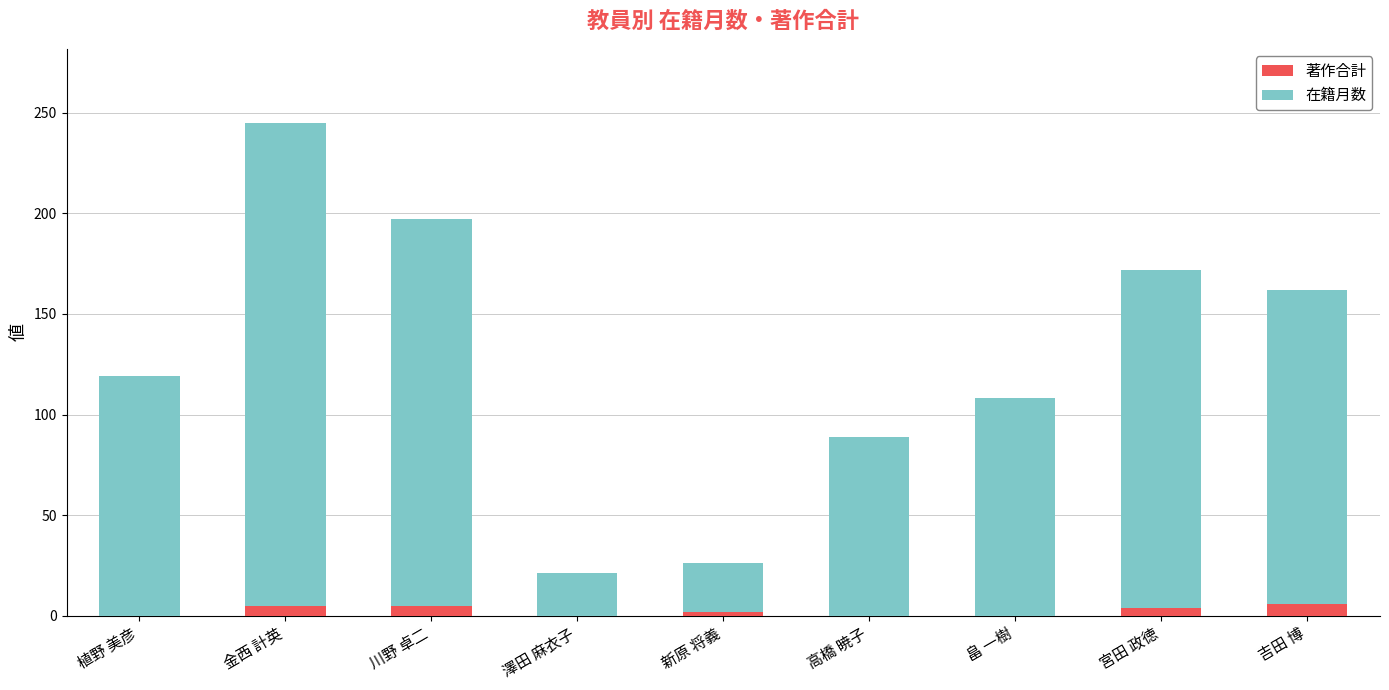

What is the sum of the 著作合計 values at 金西 計英 and 吉田 博?

11